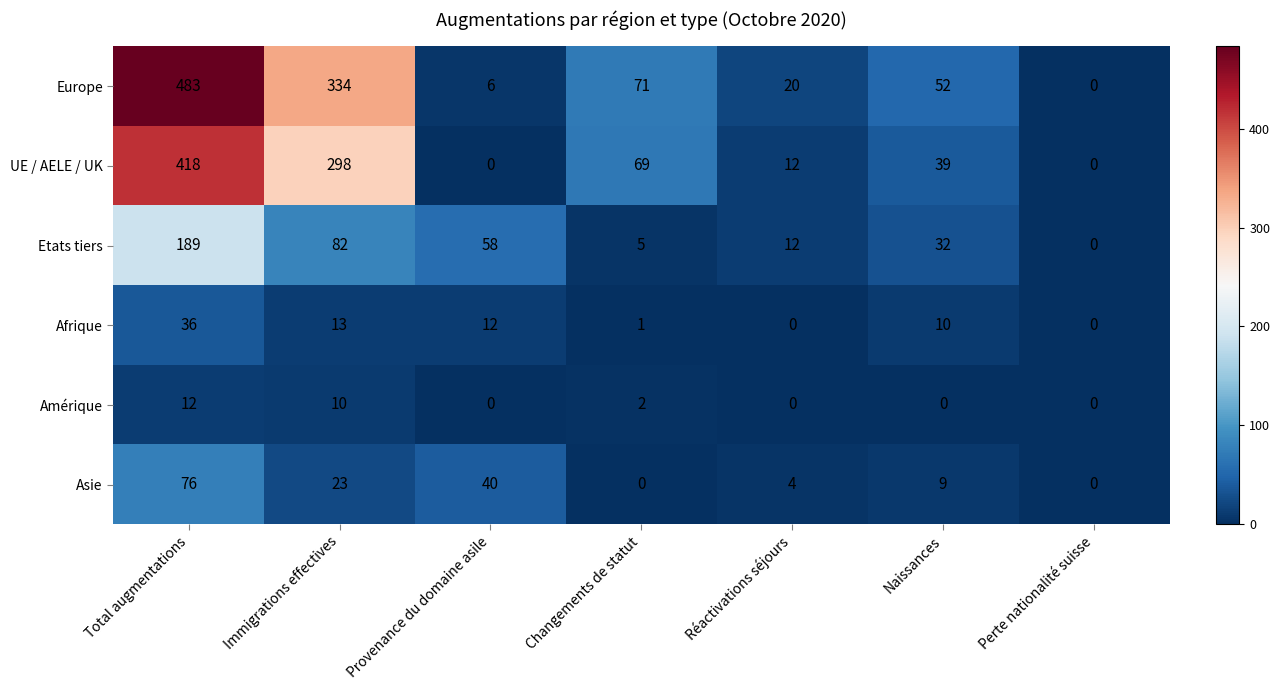

Which series has the largest total across all categories?

Europe